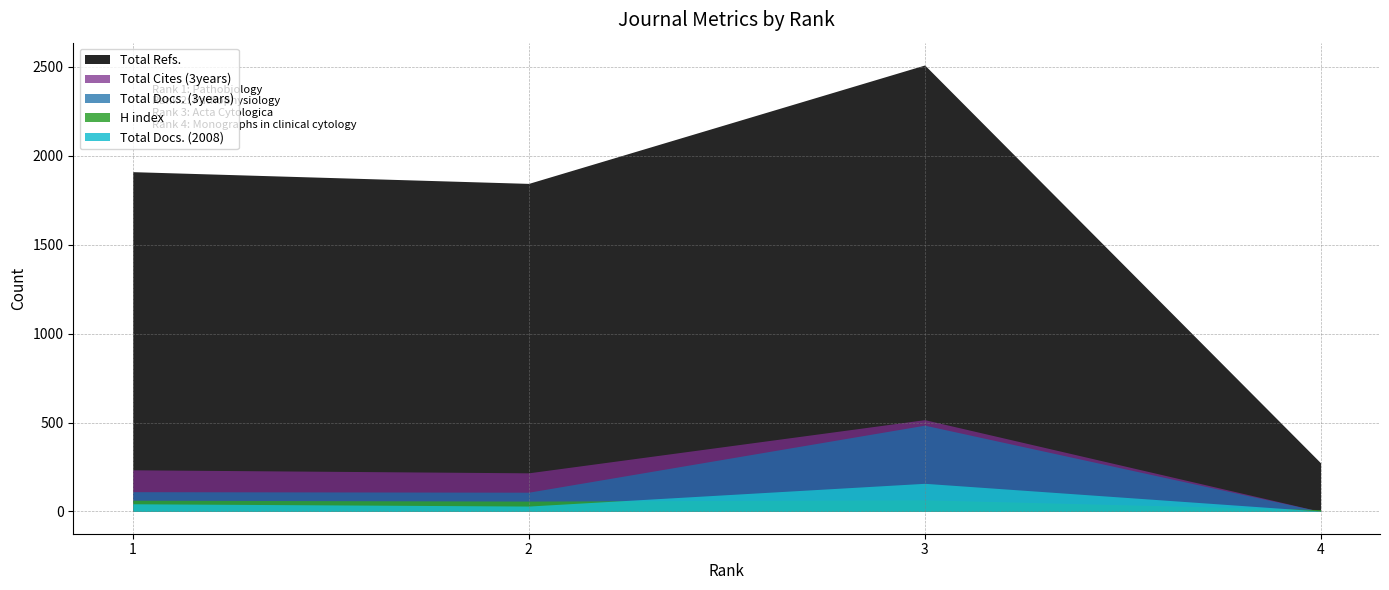

Between 2 and 3, which series saw the biggest shift?

Total Refs.